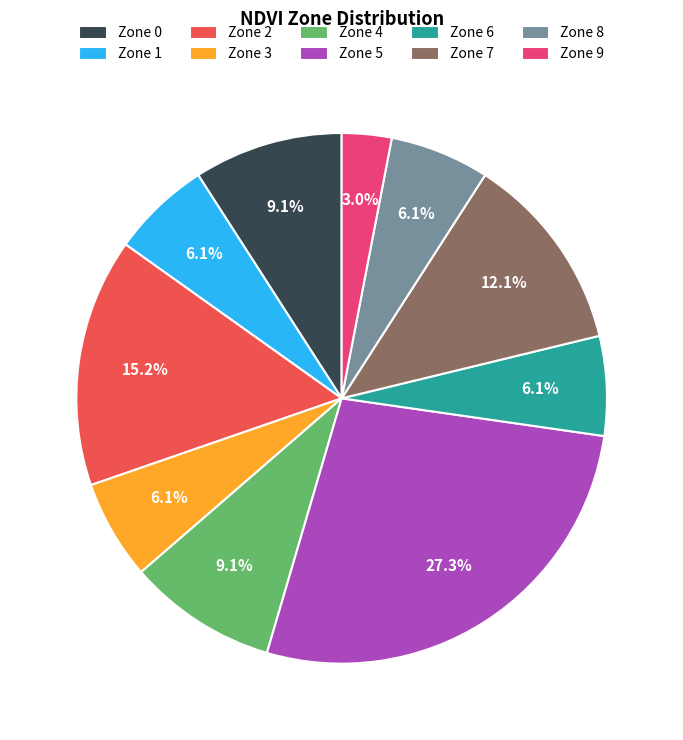

How many segments does this pie chart have?

10